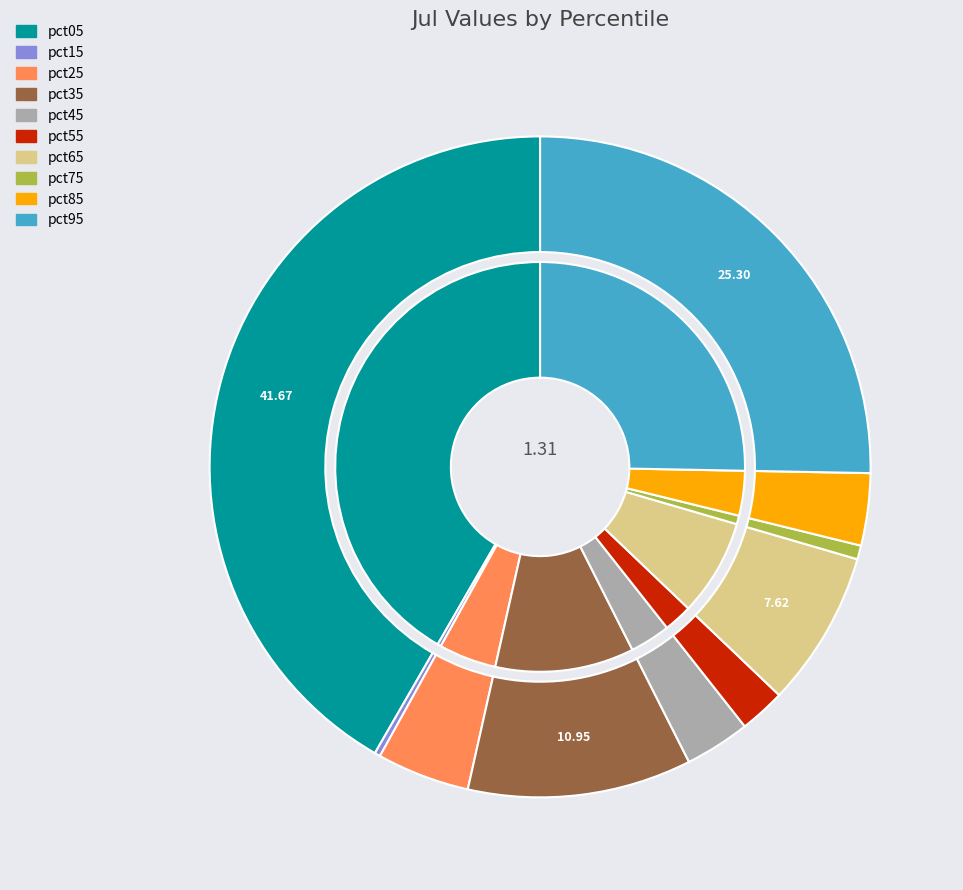

To the nearest percent, what portion does pct45 represent?

3%